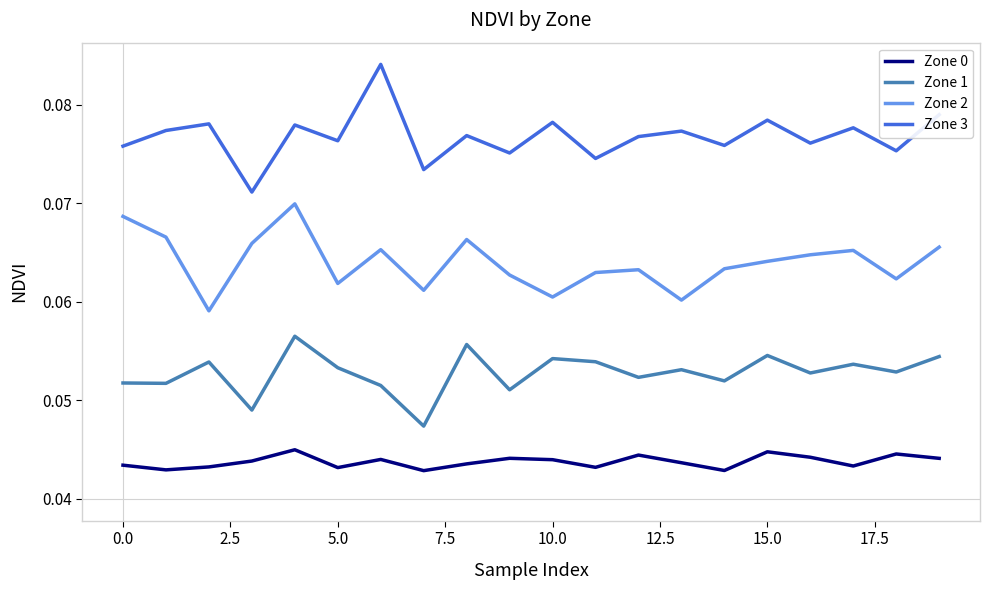

True or false: Zone 2 and Zone 3 cross at least once.

False